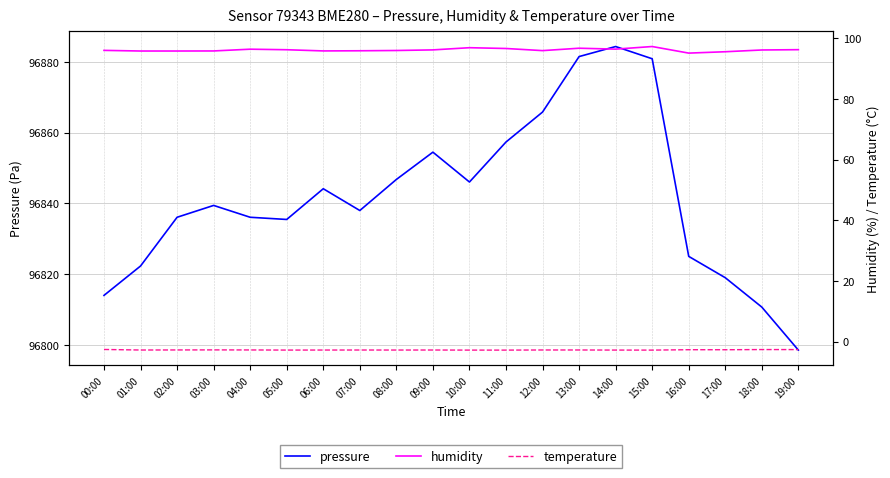

In temperature, how many points are higher than both neighbors (excluding endpoints)?

5